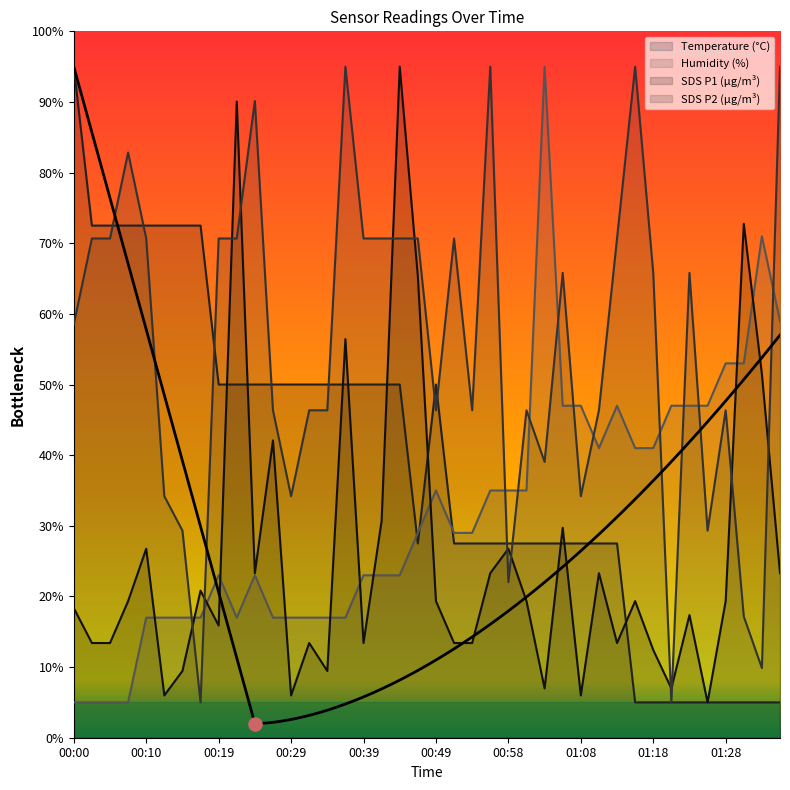

Which series has the largest total across all categories?

SDS_P2